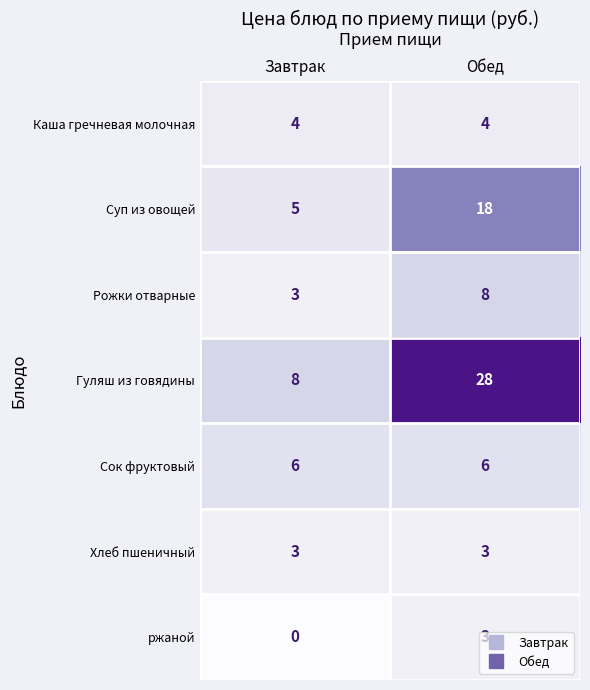

What is the difference between the maximum and minimum values in the Рожки отварные series?

5